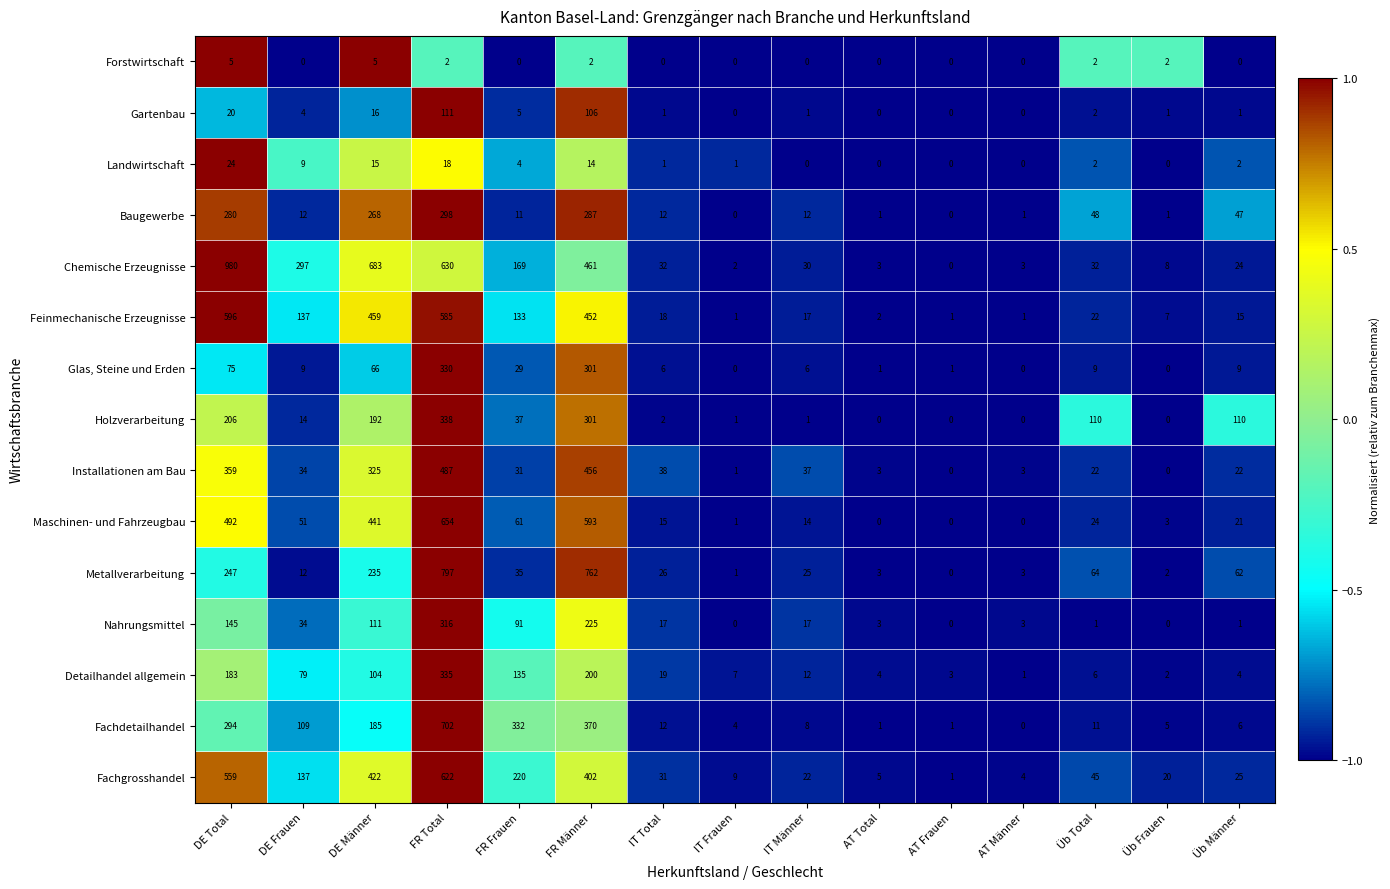

List the series in order of their peak value, lowest first.

Forstwirtschaft, Landwirtschaft, Gartenbau, Baugewerbe, Nahrungsmittel, Glas, Steine und Erden, Detailhandel allgemein, Holzverarbeitung, Installationen am Bau, Feinmechanische Erzeugnisse, Fachgrosshandel, Maschinen- und Fahrzeugbau, Fachdetailhandel, Metallverarbeitung, Chemische Erzeugnisse